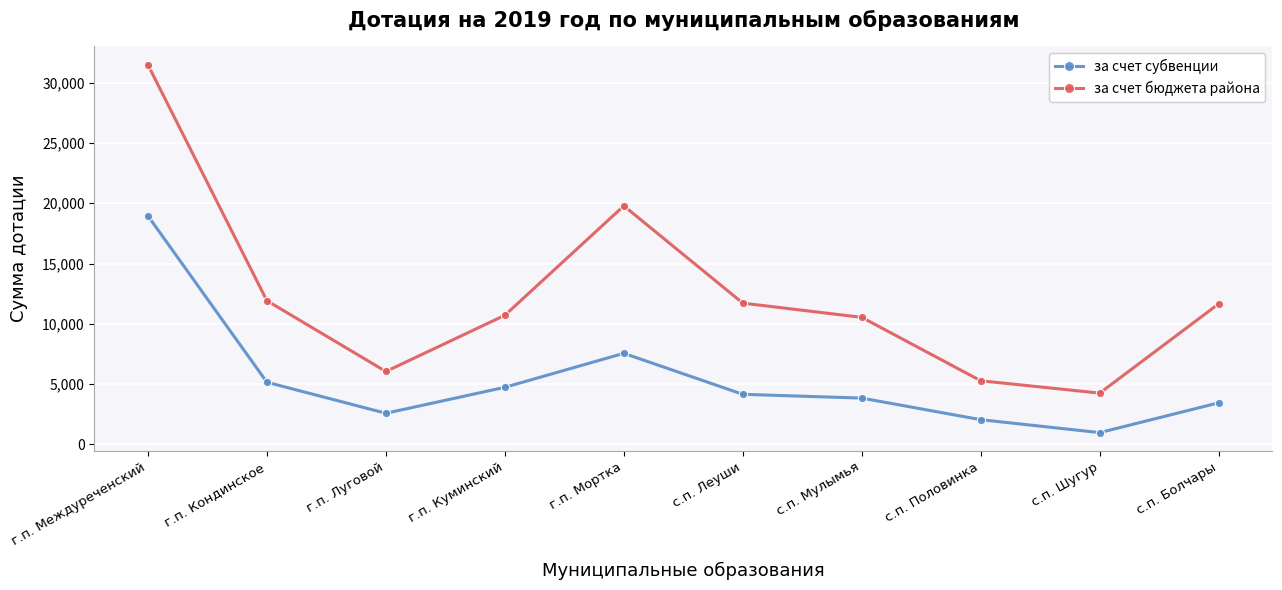

What is the difference between the maximum and minimum values in the за счет бюджета района series?

27253.1